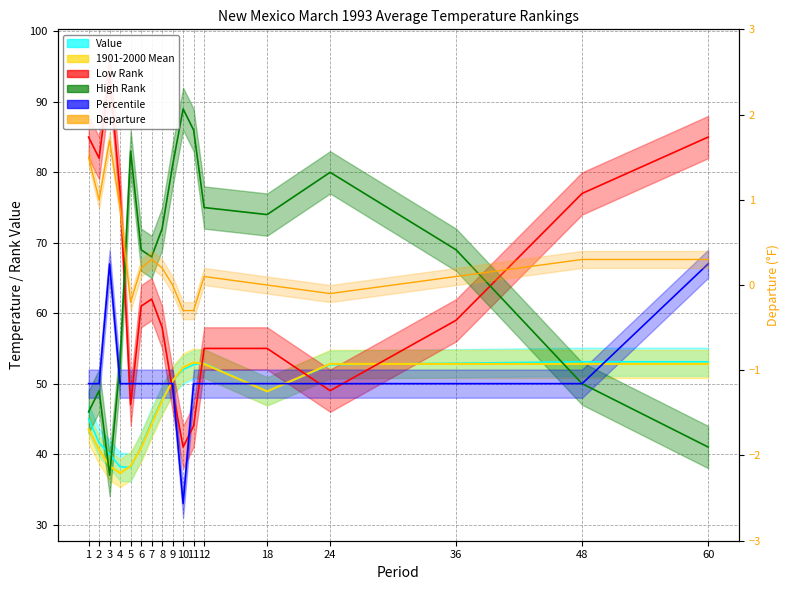

The value of Value at 10 is 24.9. True or false?

False